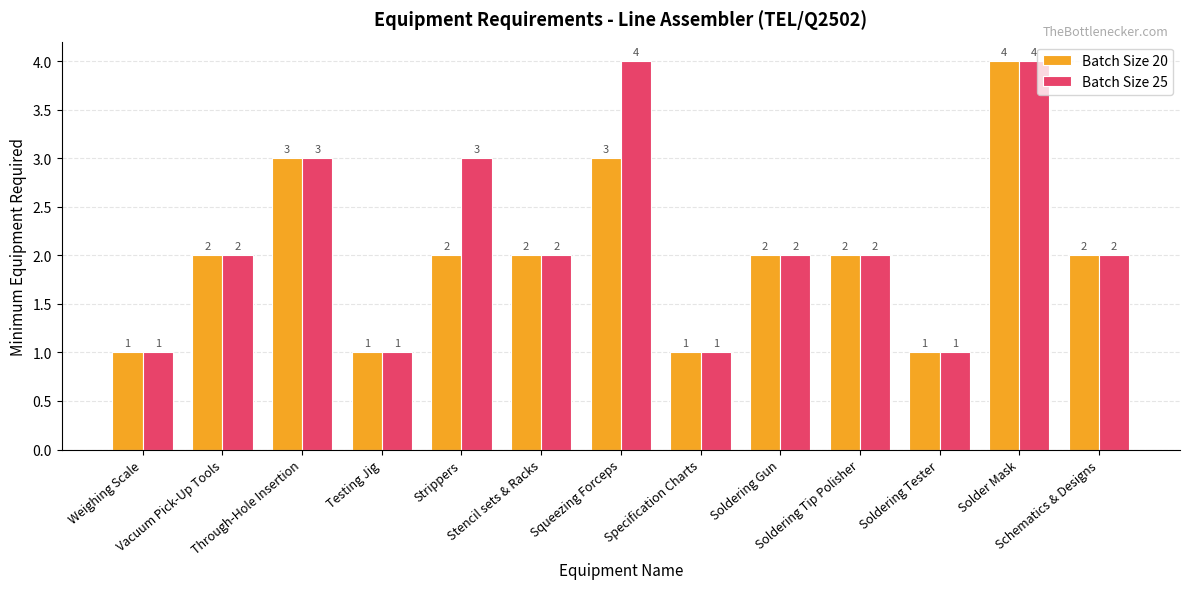

What is the highest value of the Batch Size 20 series?

4